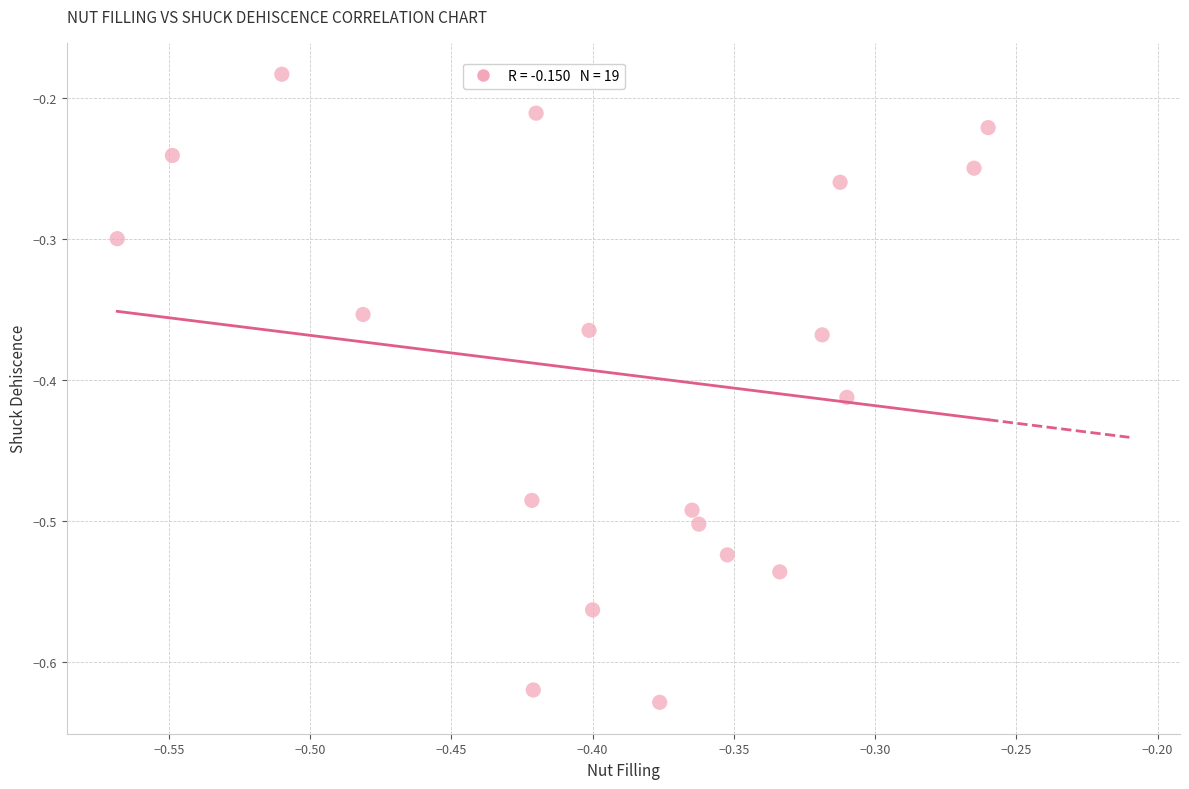

What is the range of X values (max minus min)?

0.3